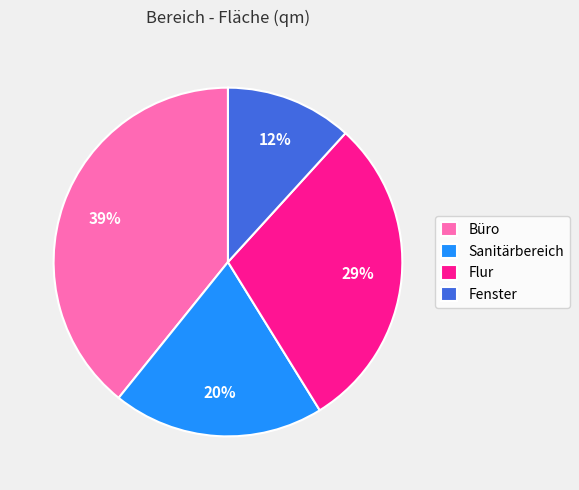

The Flur slice represents 29% of the pie. True or false?

True